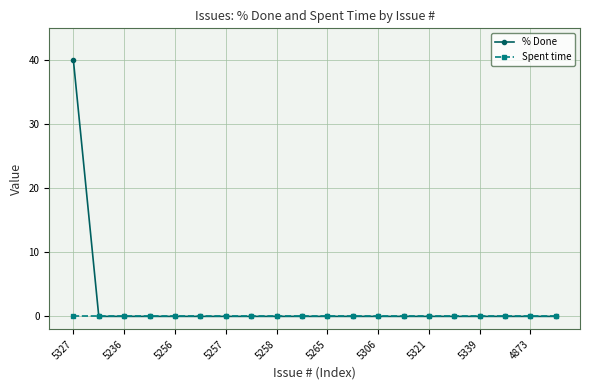

Count the number of categories in the chart.

20